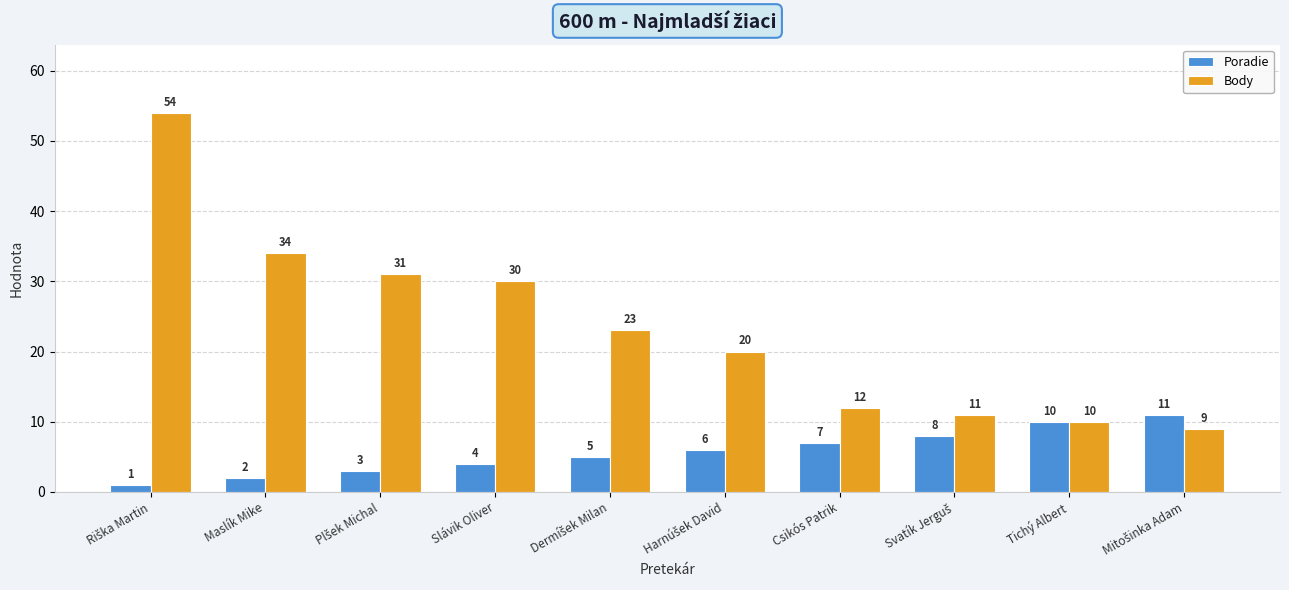

What are all the series names shown in the legend?

Poradie, Body